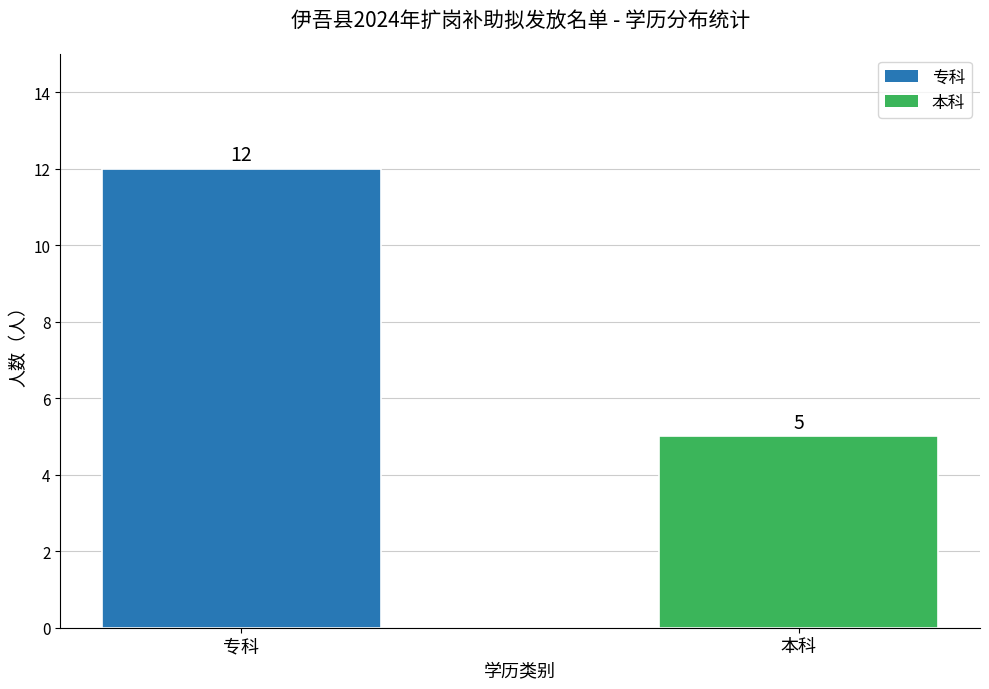

What is the greatest value displayed?

12